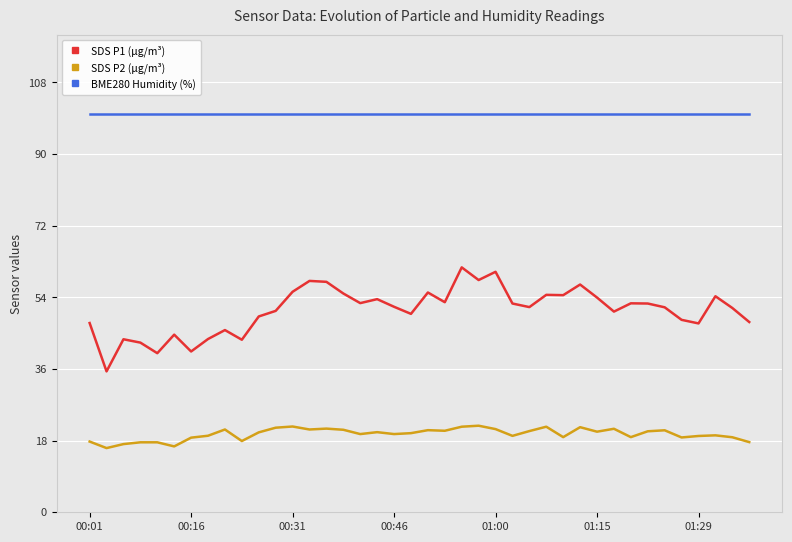

How many lines are shown in the chart?

3